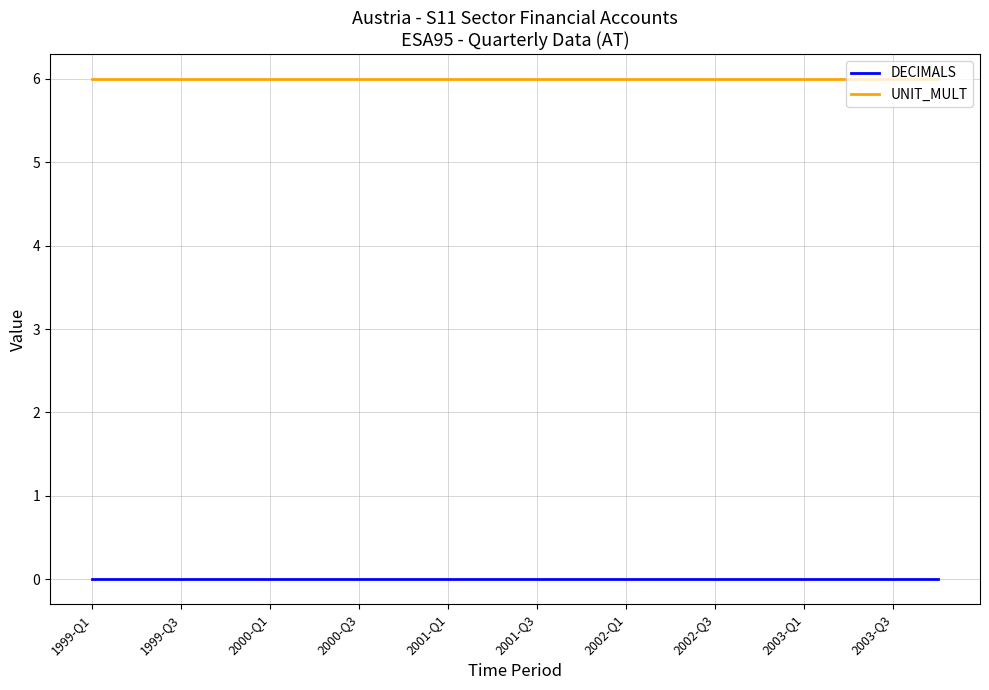

List the series in order of their overall mean, lowest first.

DECIMALS, UNIT_MULT